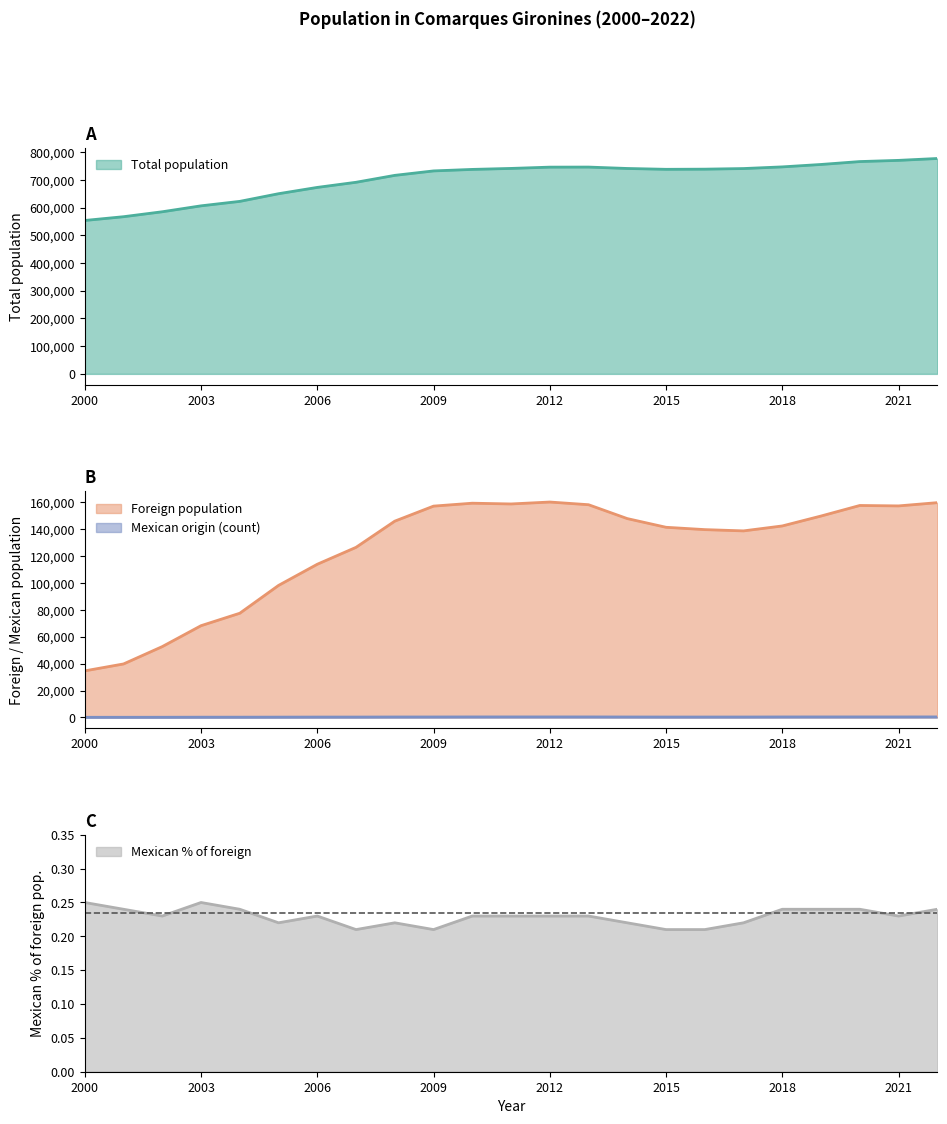

List the labels in order of Mexican % of foreign value, smallest first.

2007, 2009, 2015, 2016, 2005, 2008, 2014, 2017, 2002, 2006, 2010, 2011, 2012, 2013, 2021, 2001, 2004, 2018, 2019, 2020, 2022, 2000, 2003